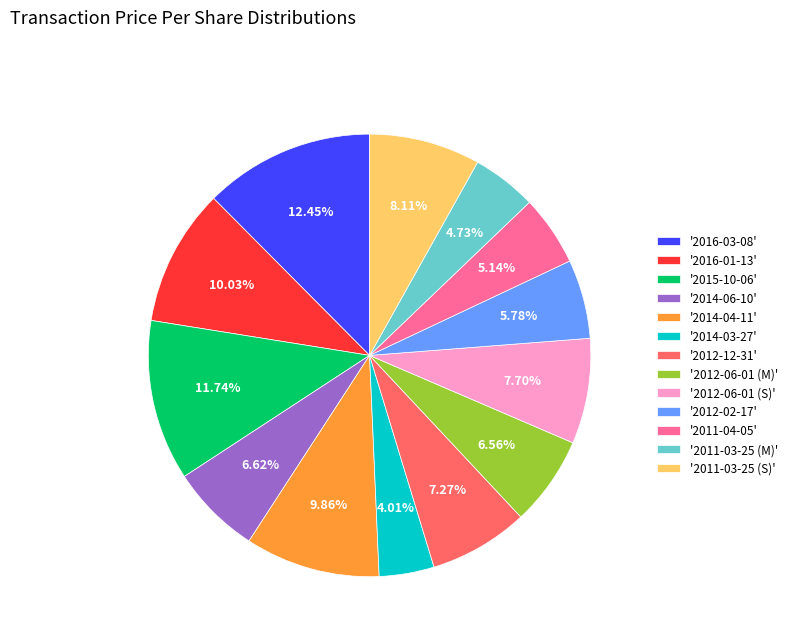

Does any single category account for the majority?

No